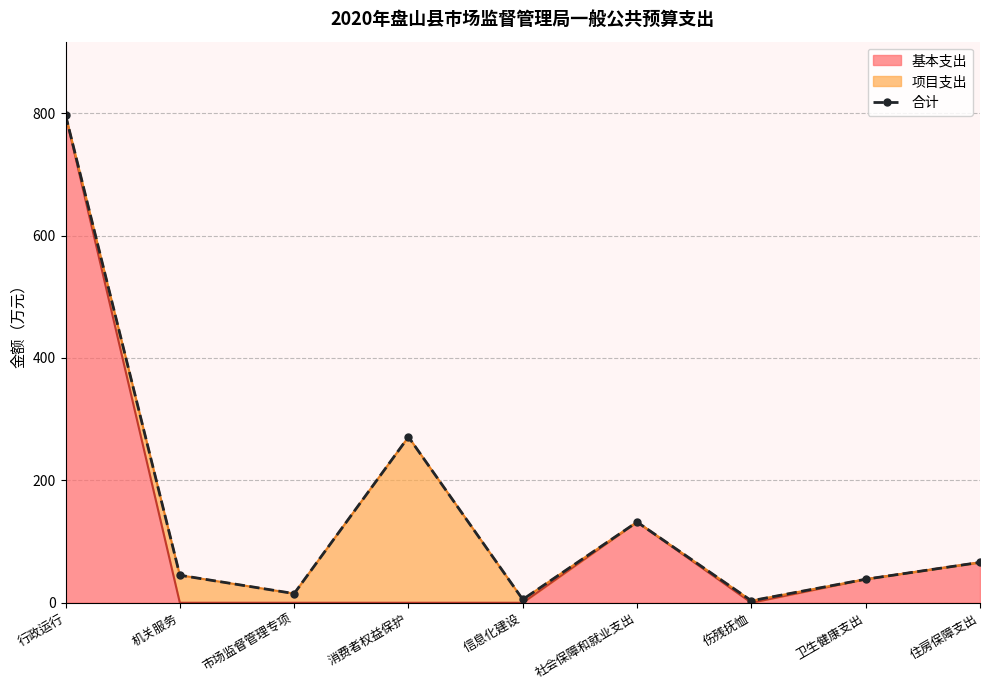

At which label is the value closest to 400?

消费者权益保护